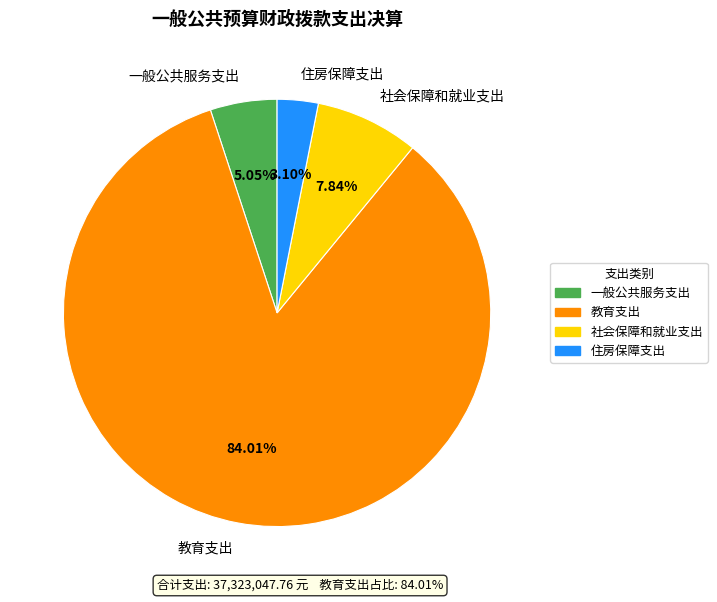

How many slices are in this pie chart?

4